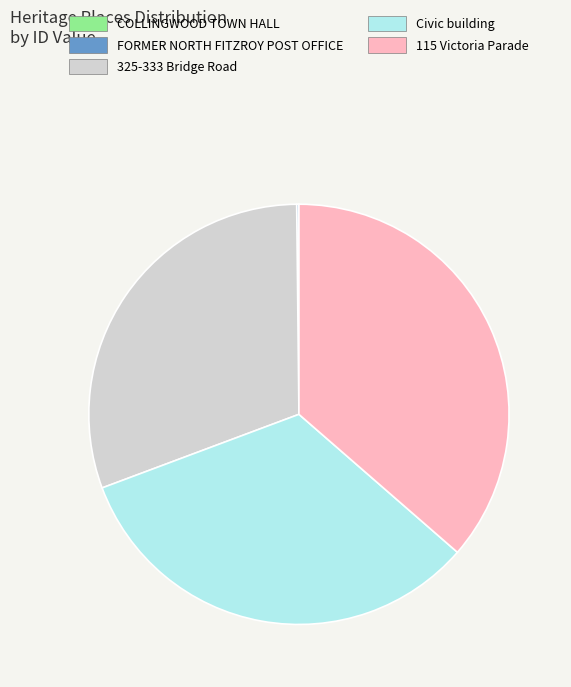

Do 115 Victoria Parade and 325-333 Bridge Road together represent more than half of the pie?

Yes